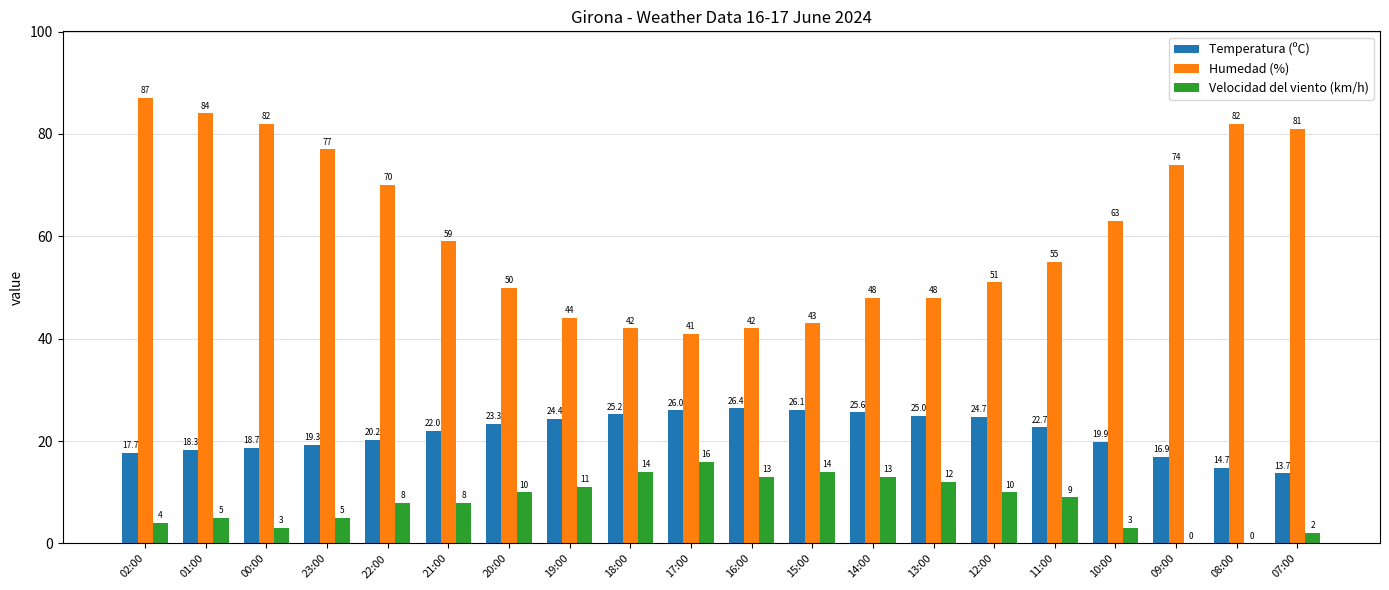

What is the sum of the Temperatura (ºC) values at 02:00 and 21:00?

39.7